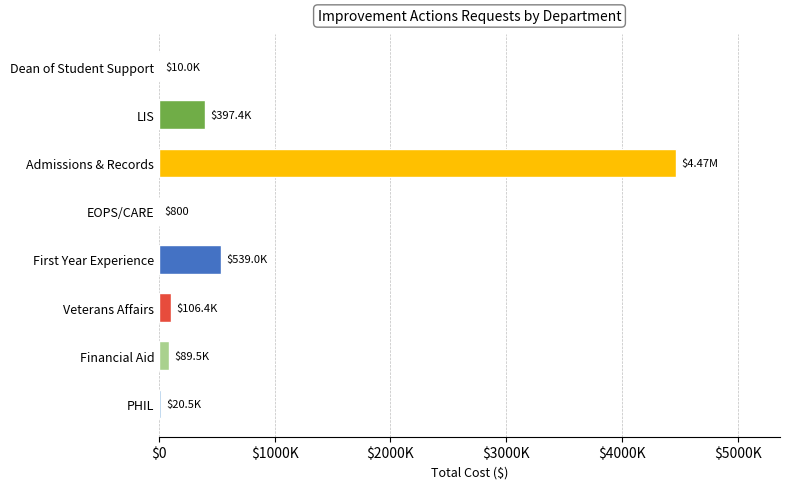

Does the chart contain stacked bars?

No